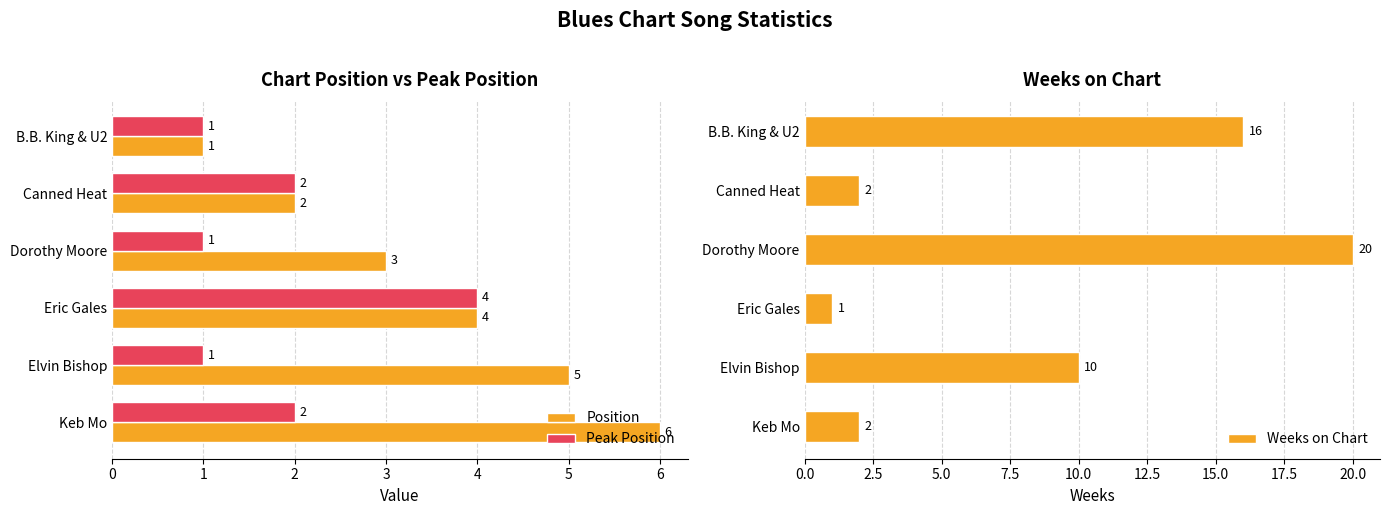

Is the value of Peak Position at Canned Heat greater than the value of Position at Eric Gales?

No